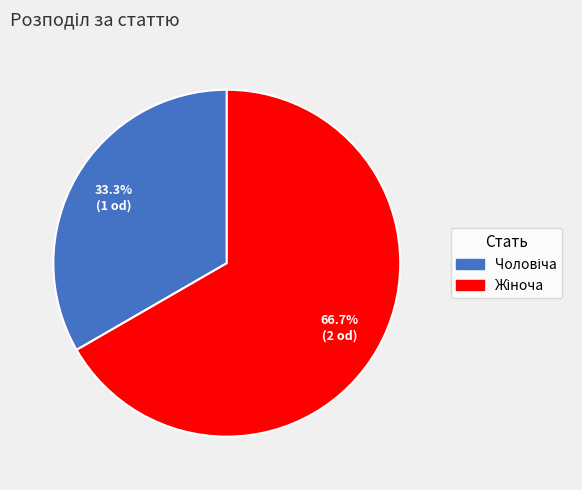

Is there any slice that represents more than half of the pie?

Yes